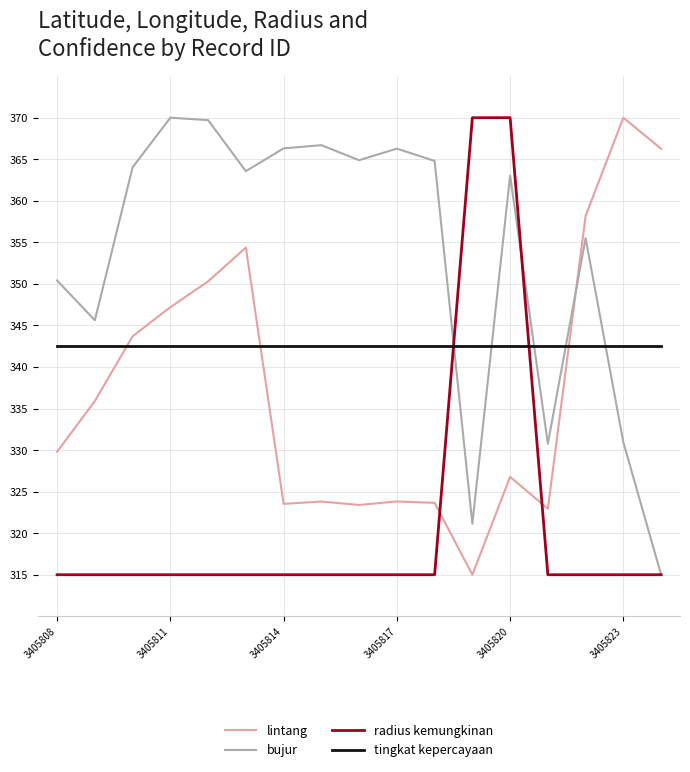

Does the chart display data point markers on the line(s)?

No